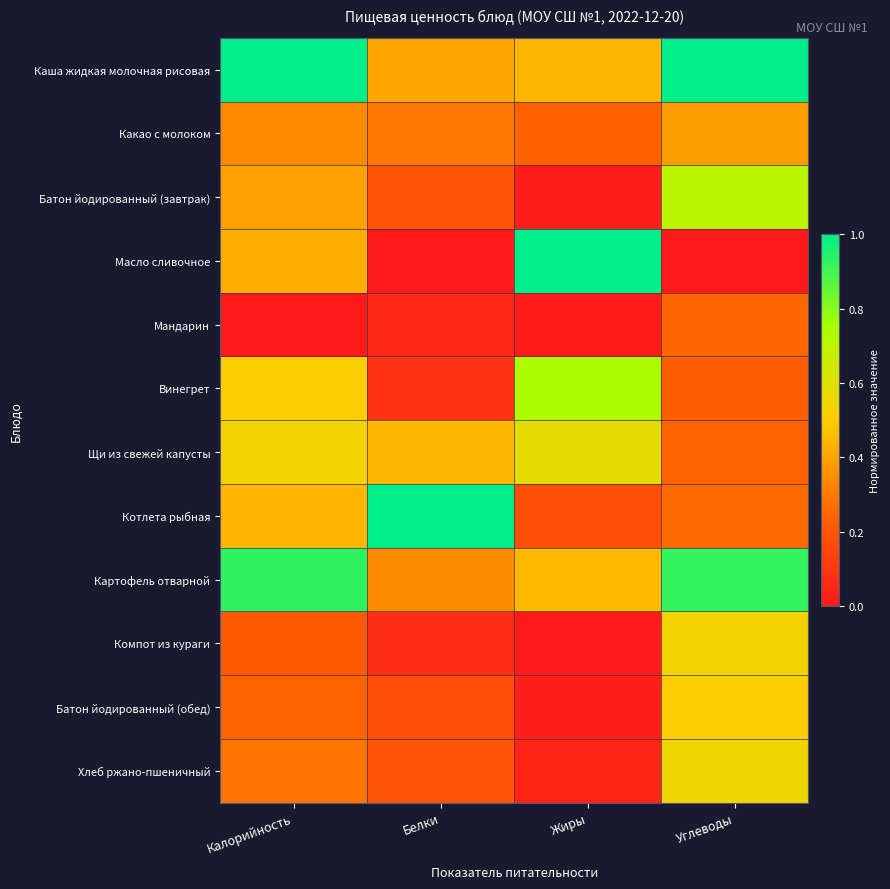

Which series has the largest total across all categories?

Каша жидкая молочная рисовая